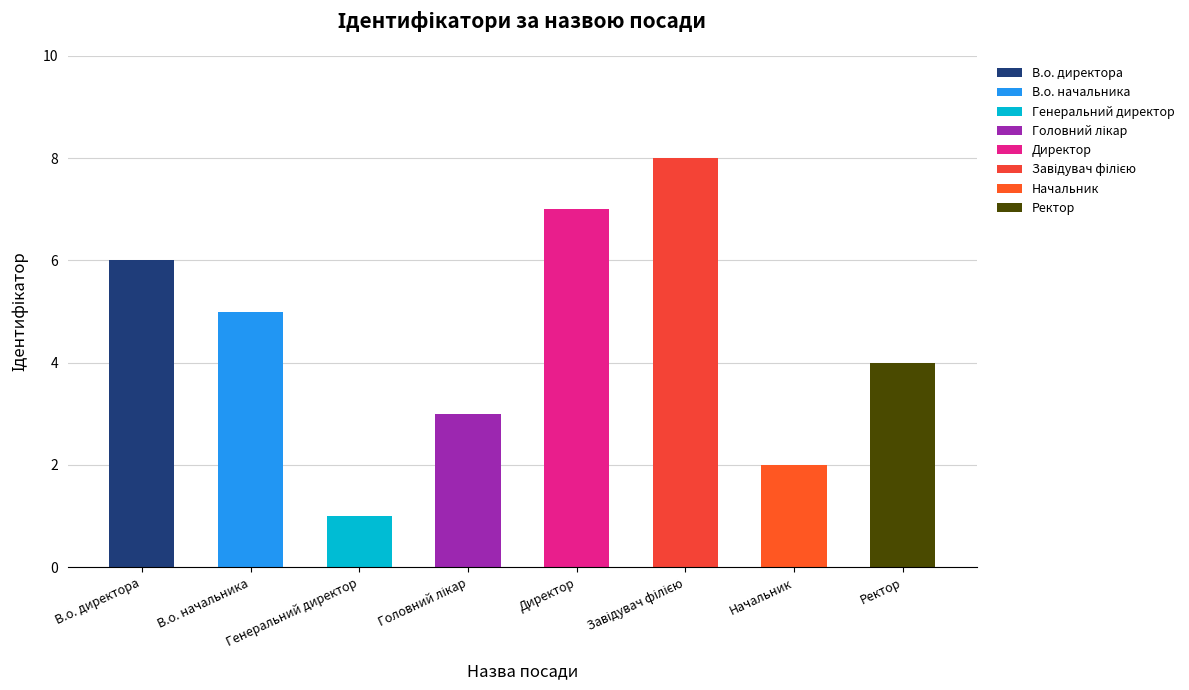

What is the value of the 2nd bar from the left?

5